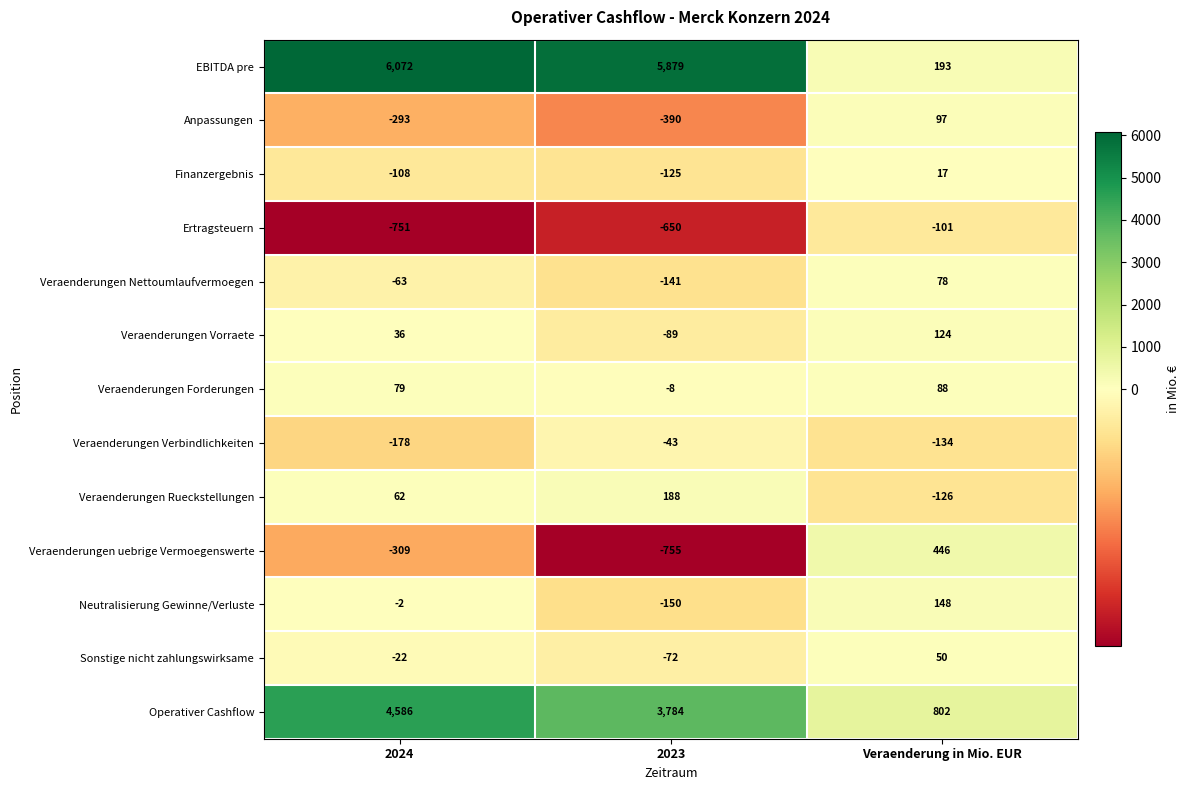

What is the sum of the Anpassungen values at 2024 and Veraenderung in Mio. EUR?

-196